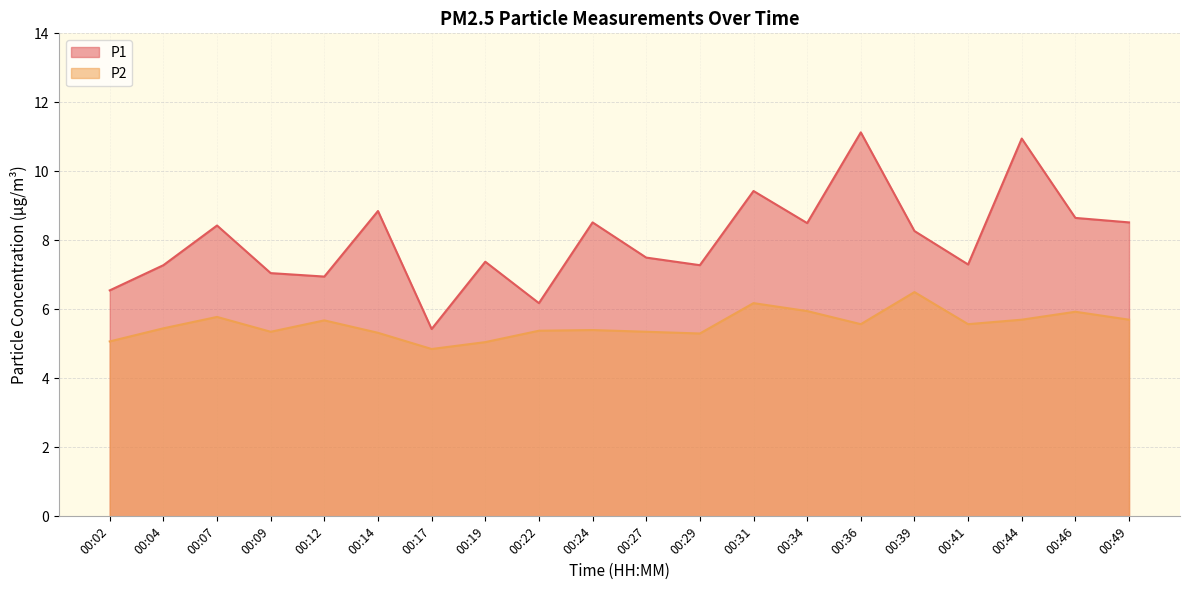

How many interior local valleys does the P2 series have?

5